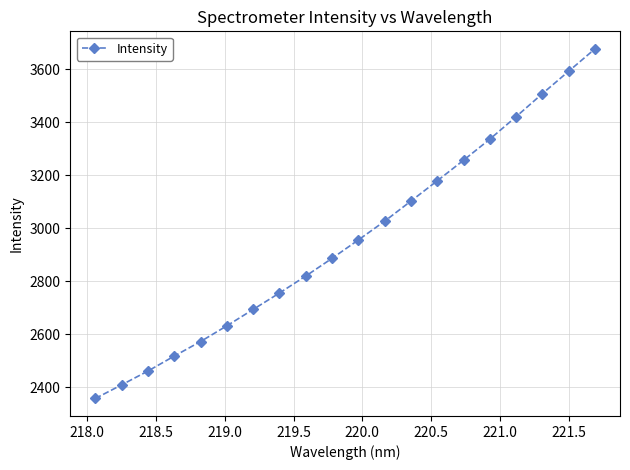

What is the difference between the maximum and minimum values?

1319.4